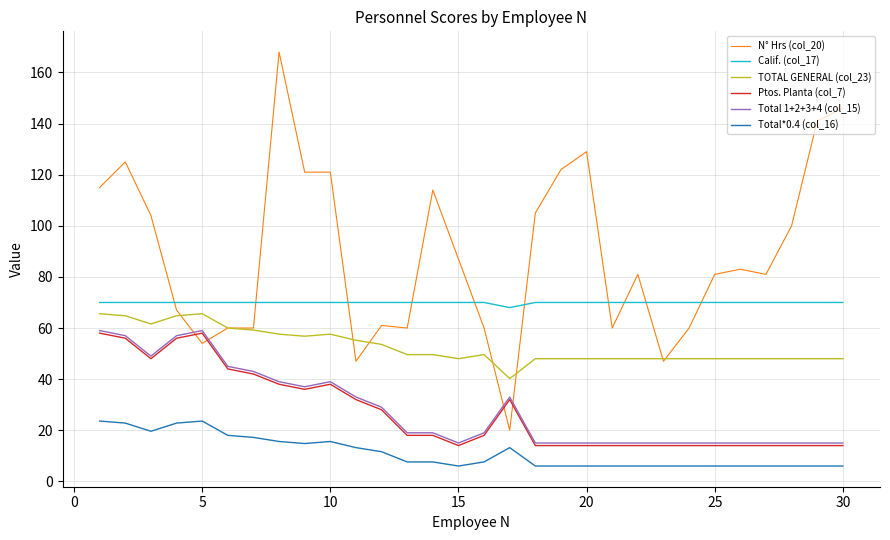

What is the minimum value shown in the chart?

6.0